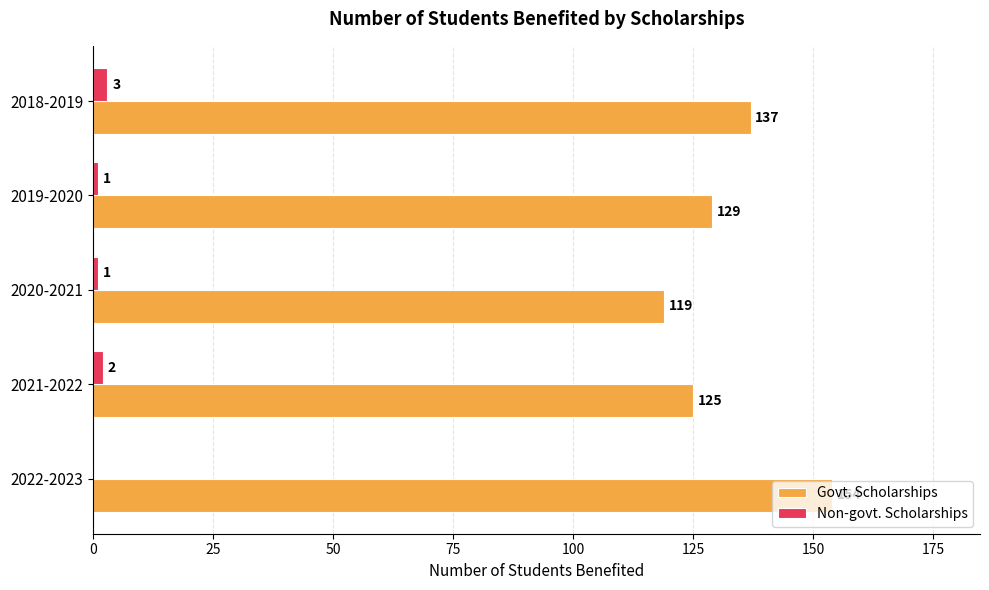

How many Govt. Scholarships values are between 125 and 137?

3